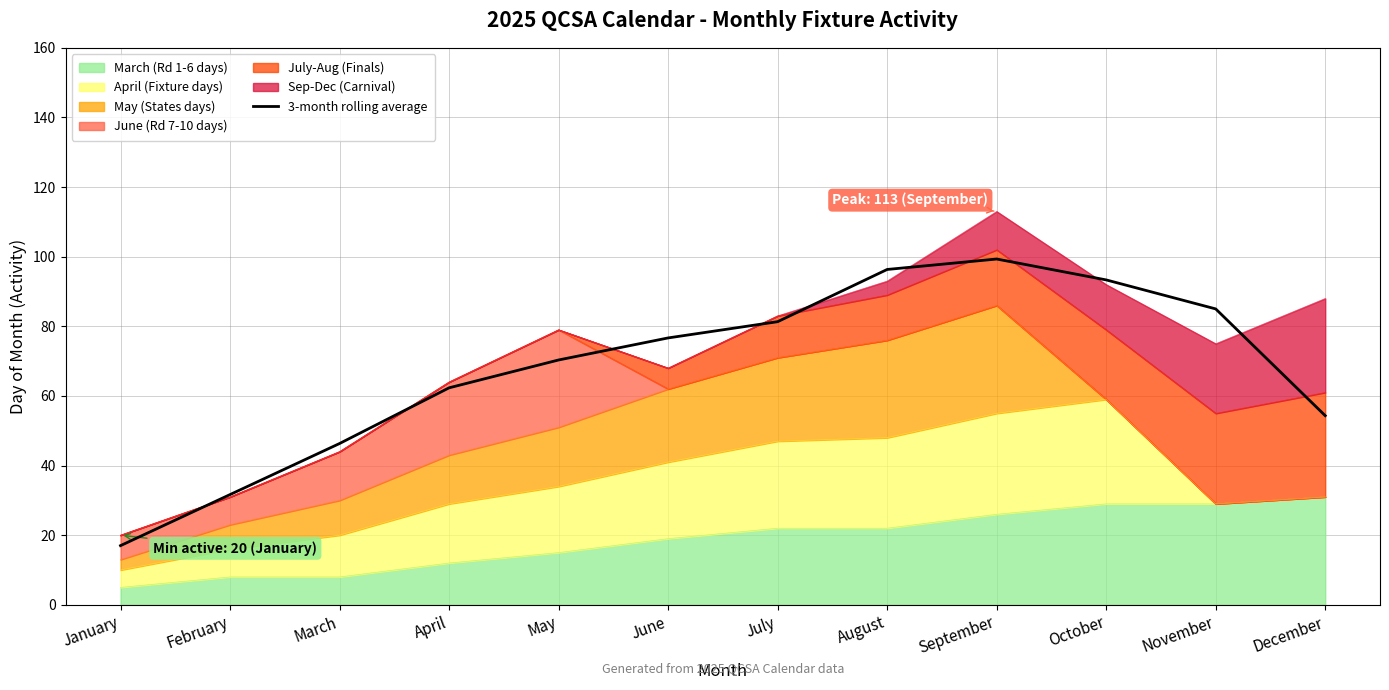

At which label is the value closest to 58?

December